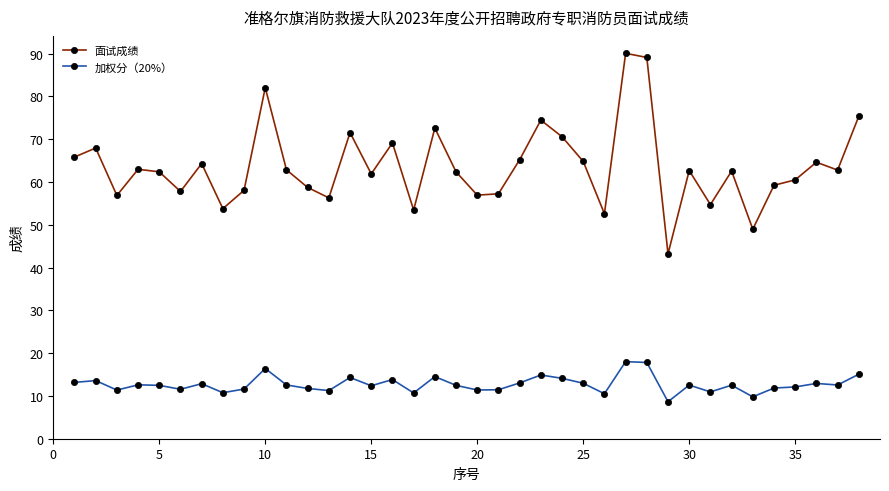

True or false: 加权分（20%） and 面试成绩 intersect in this chart.

False